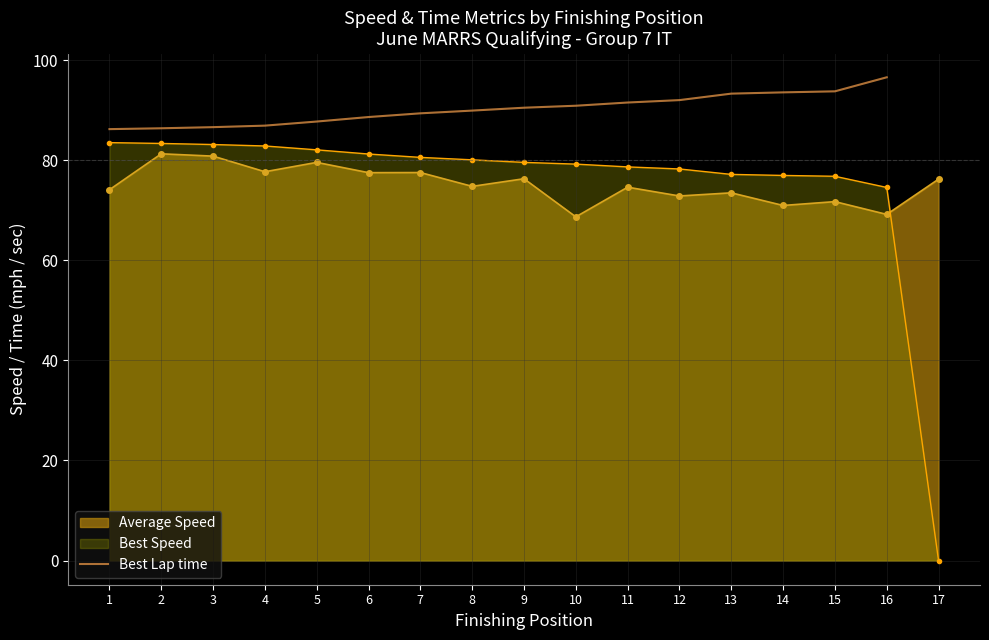

How many lines are shown in the chart?

1